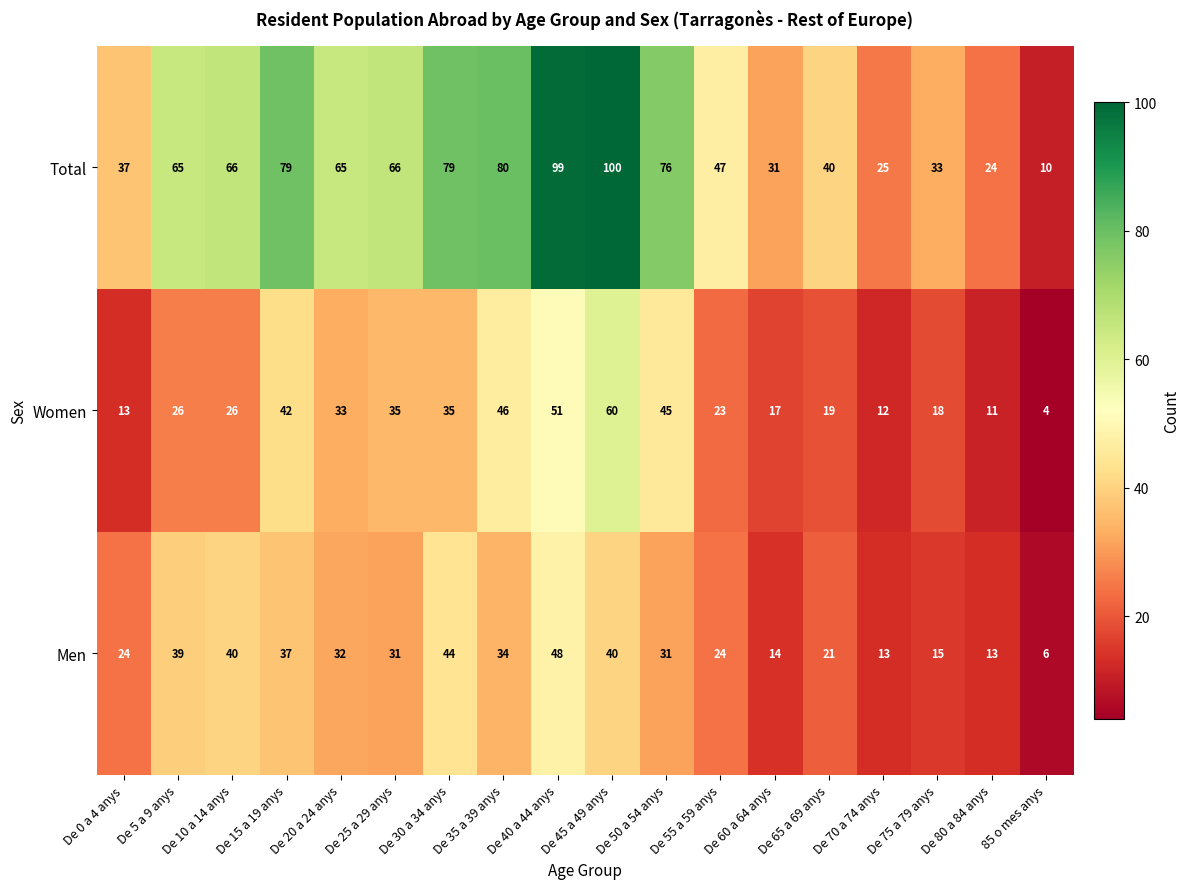

How many series are shown in this chart?

3